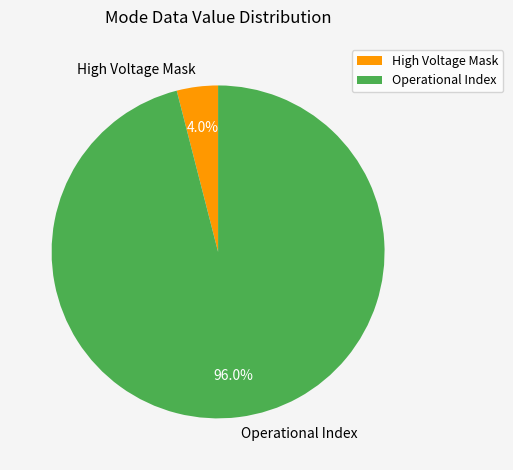

Which has a higher value, High Voltage Mask or Operational Index?

Operational Index